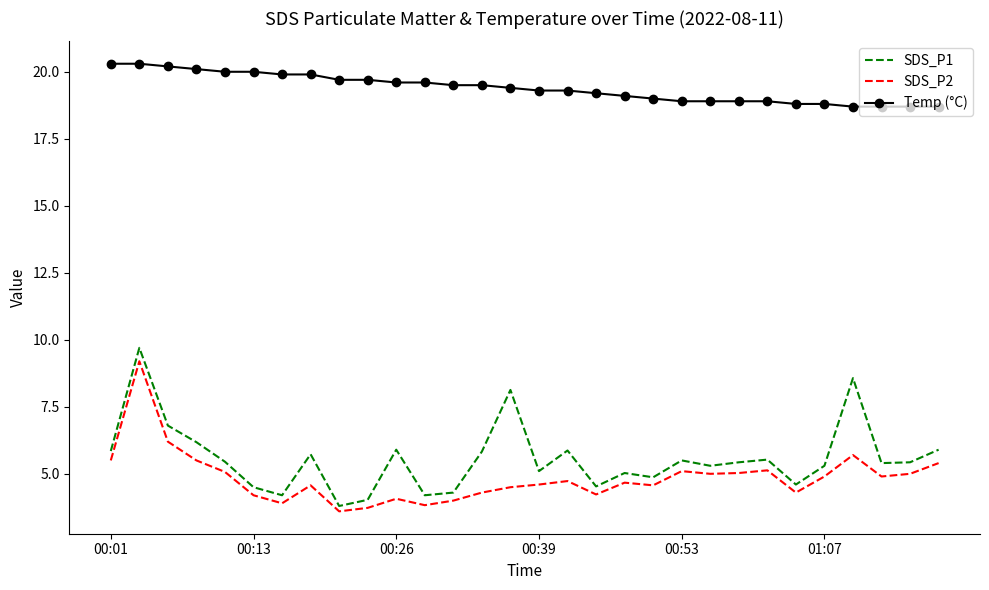

What is the sum of all SDS_P2 values?

145.4